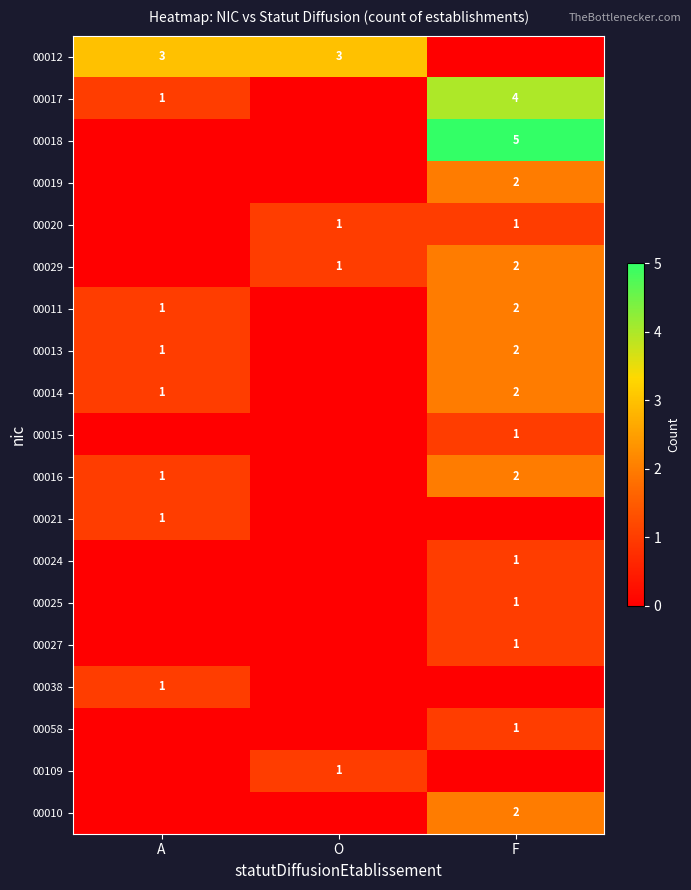

The 00013 series shows 2 at F. True or false?

True